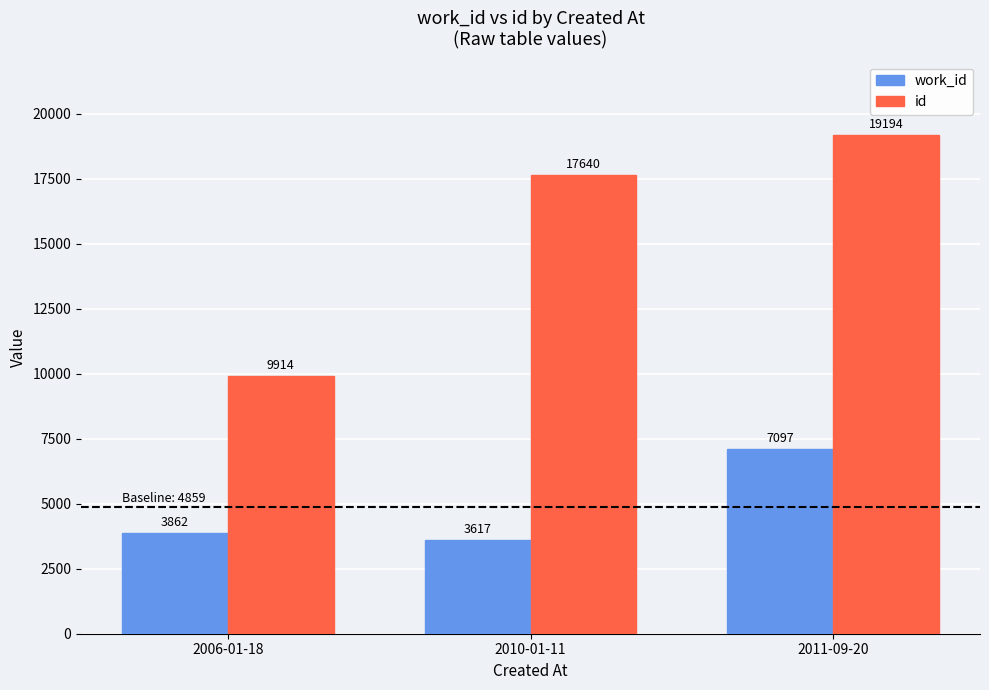

Which category has the lowest value in the id series?

2006-01-18